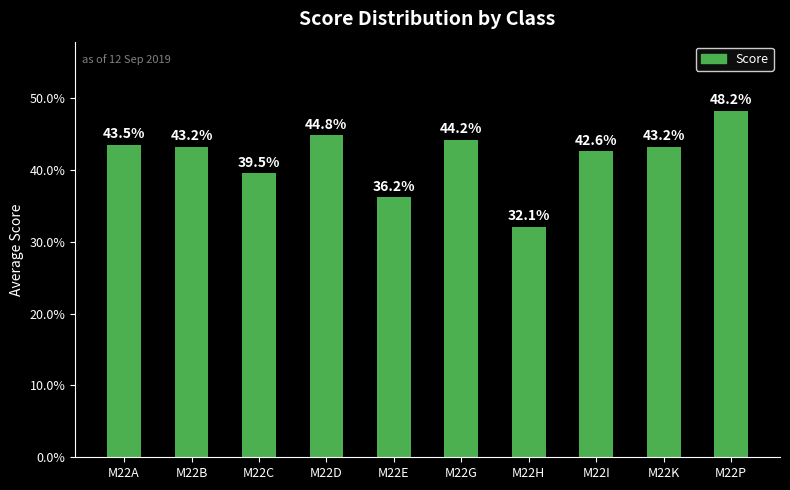

What value does the data have at M22A?

43.5